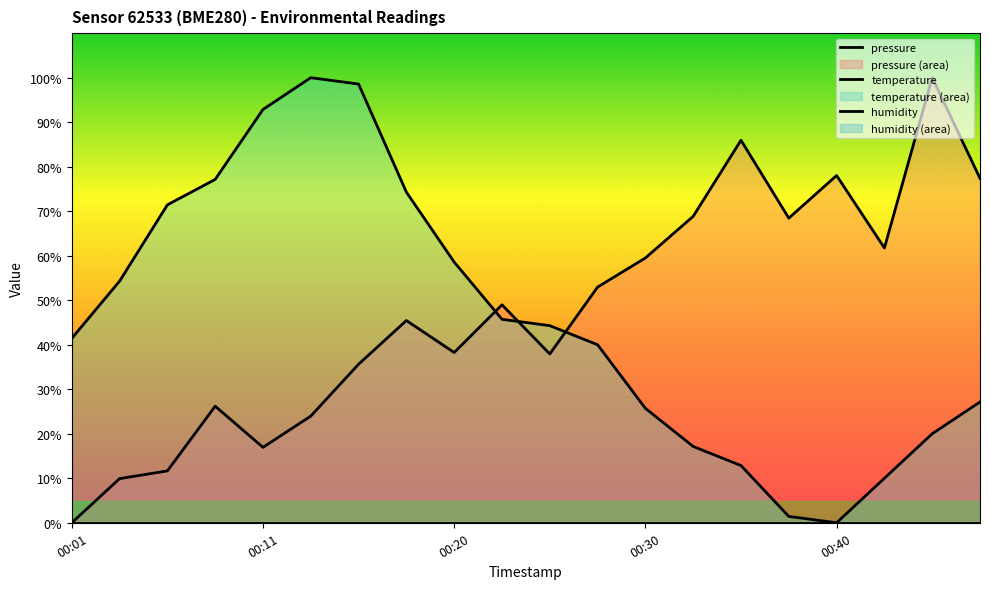

How many interior local valleys does the temperature series have?

1